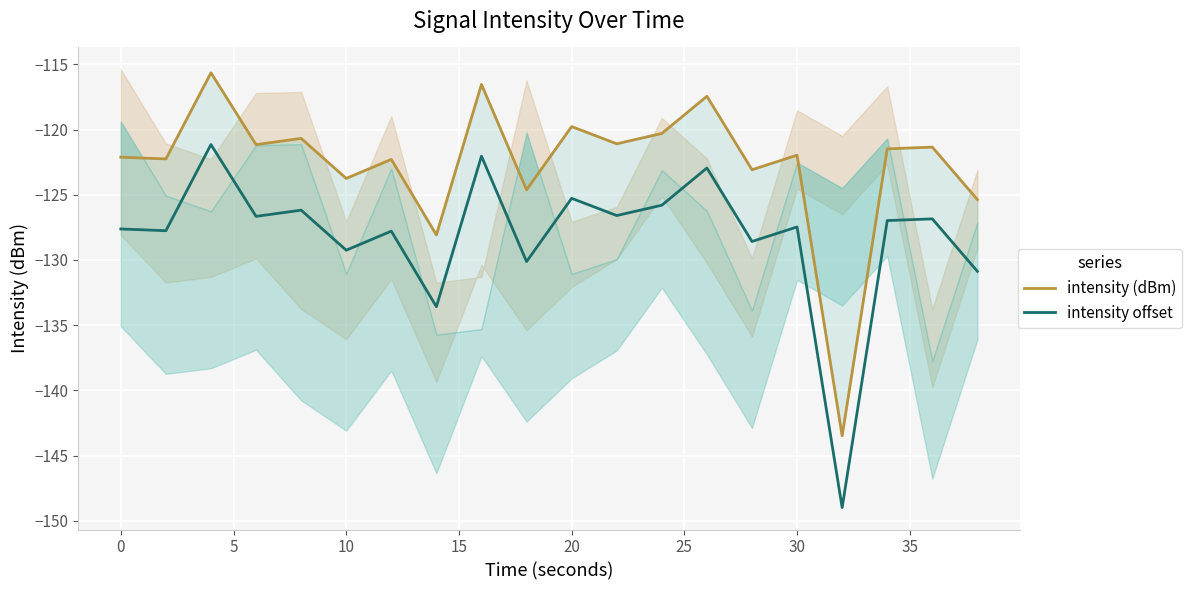

The value of intensity offset at 20 is -31.3. True or false?

False